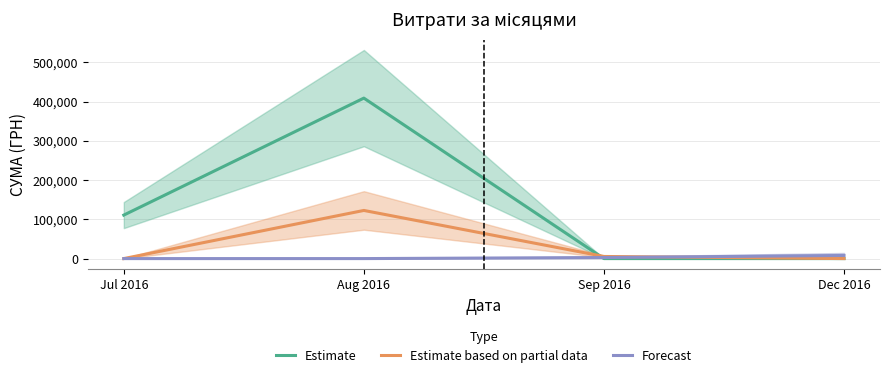

Reading left to right, transcribe all the data shown in this chart.

Estimate: Jul 2016=110757.9	Aug 2016=408627.1	Sep 2016=0.0	Dec 2016=0.0
Estimate based on partial data: Jul 2016=0.0	Aug 2016=122588.1	Sep 2016=5400.0	Dec 2016=0.0
Forecast: Jul 2016=0.0	Aug 2016=0.0	Sep 2016=2700.0	Dec 2016=7960.0